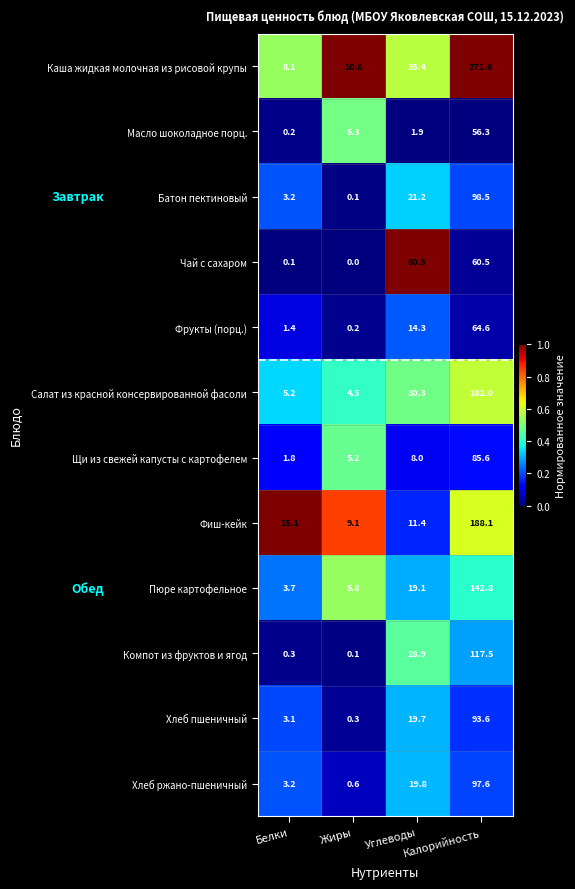

Between Белки and Углеводы, which series saw the biggest shift?

Чай с сахаром